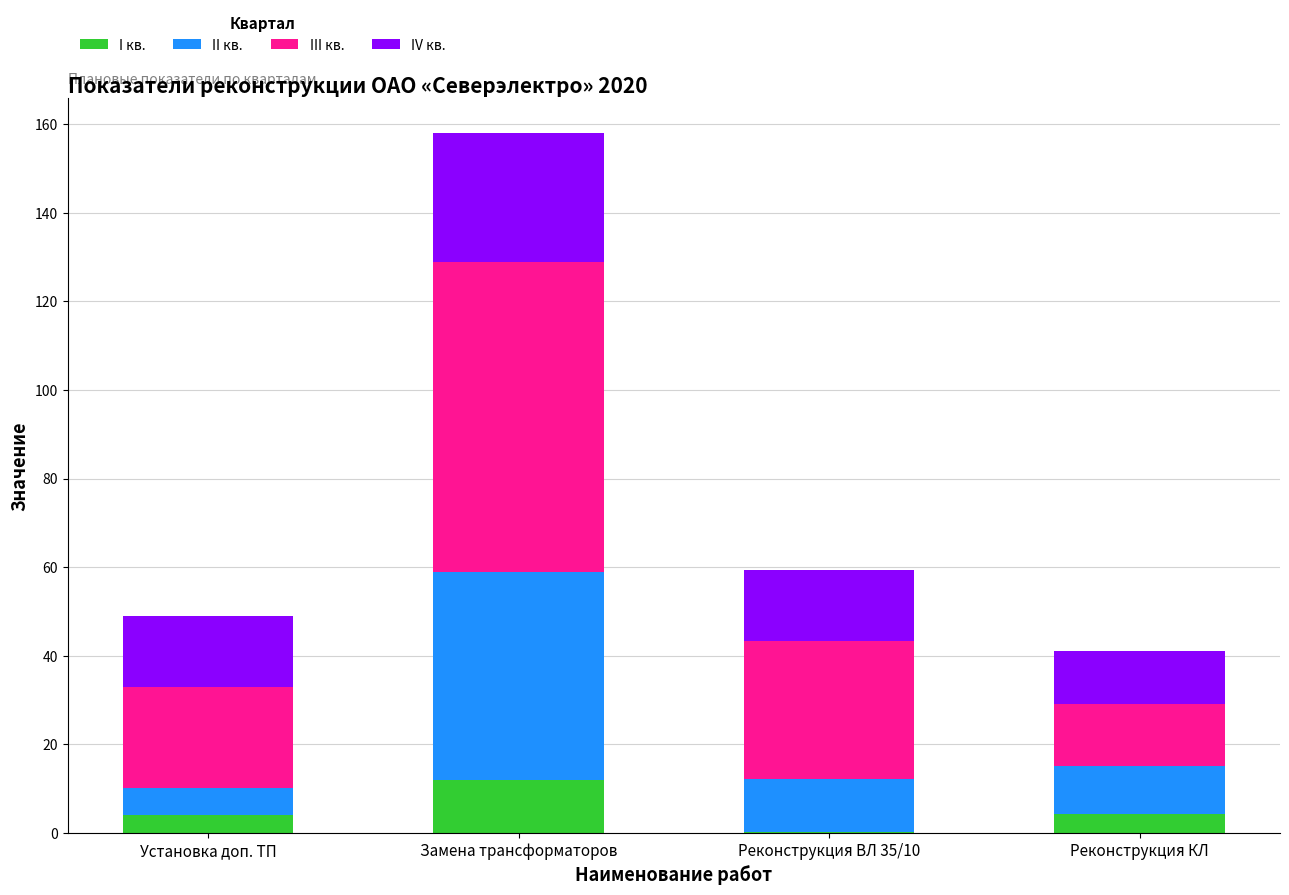

What is the average value of the I кв. series?

5.1